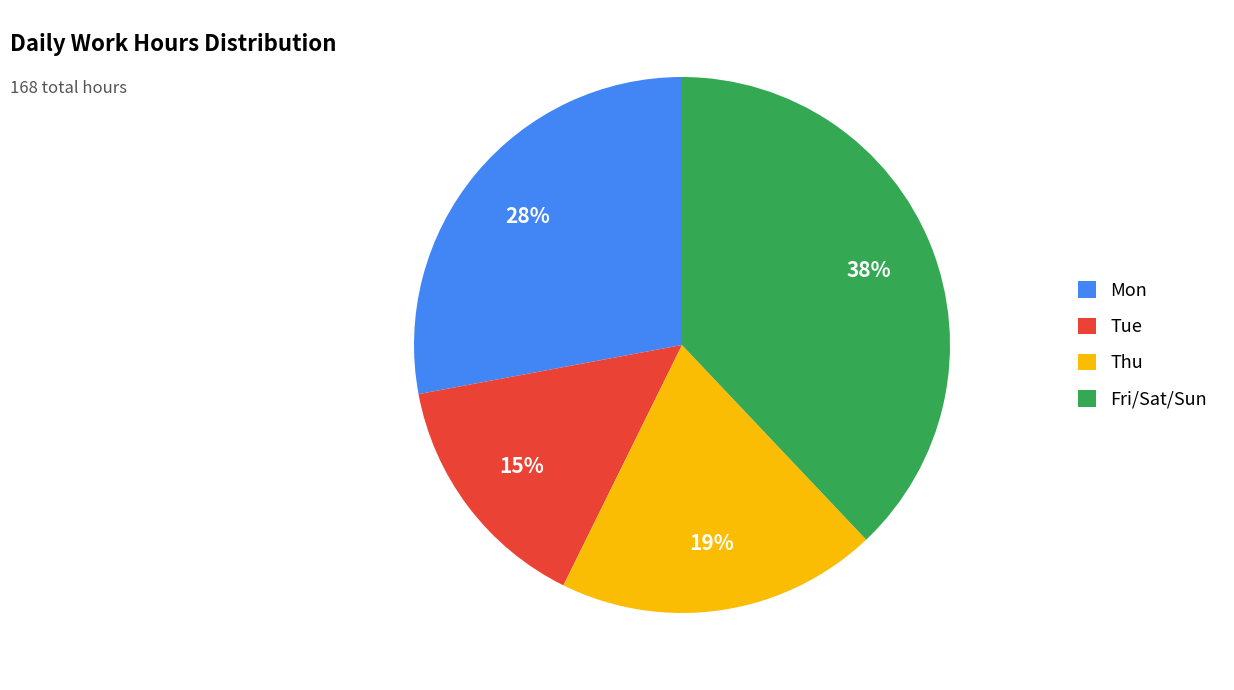

To the nearest percent, what is the average slice percentage?

25%